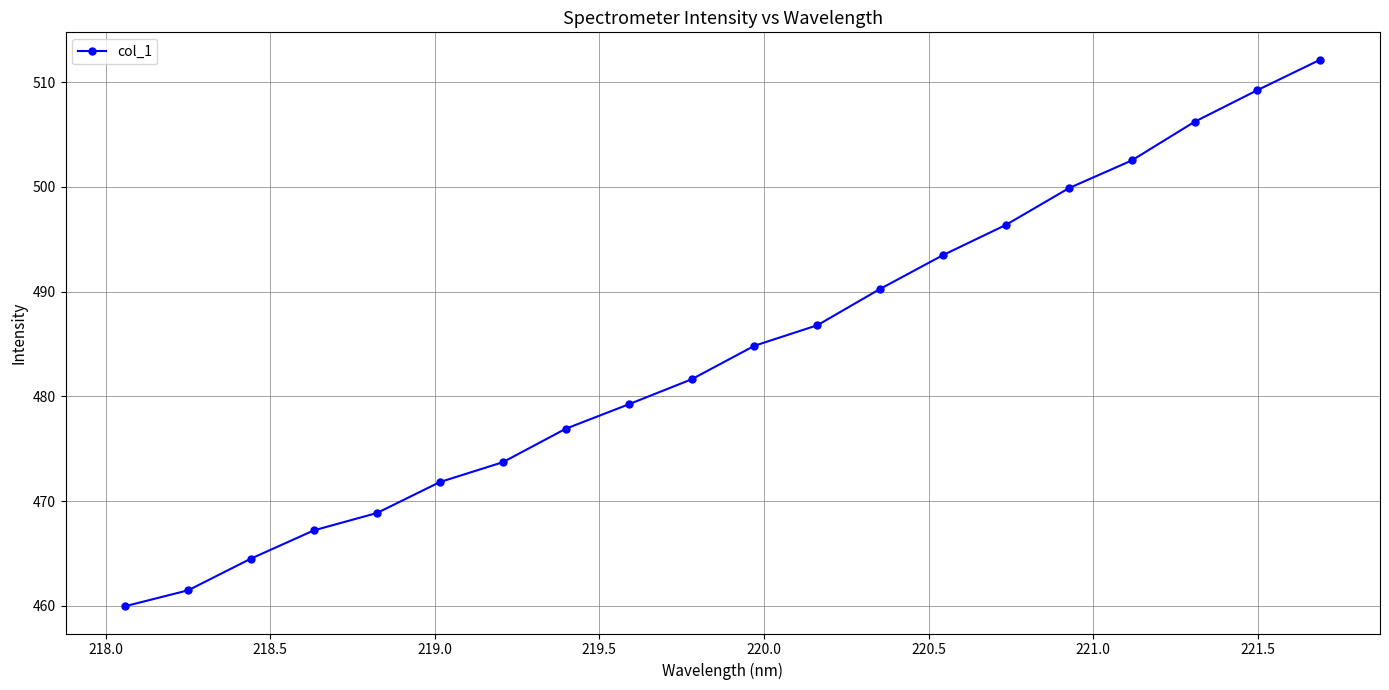

What is the average value?

484.4